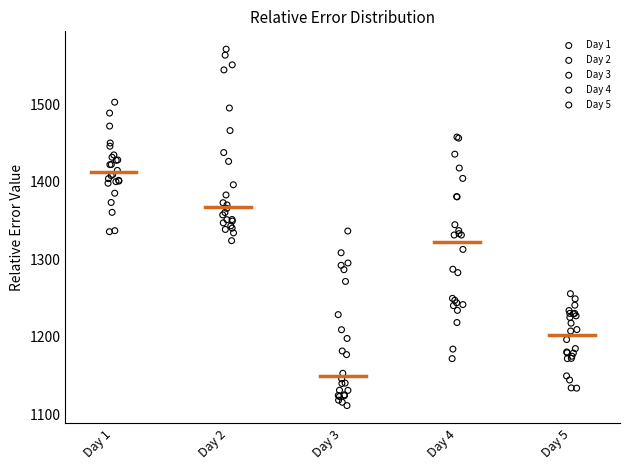

Which series has the largest Y range (max minus min)?

Day 4